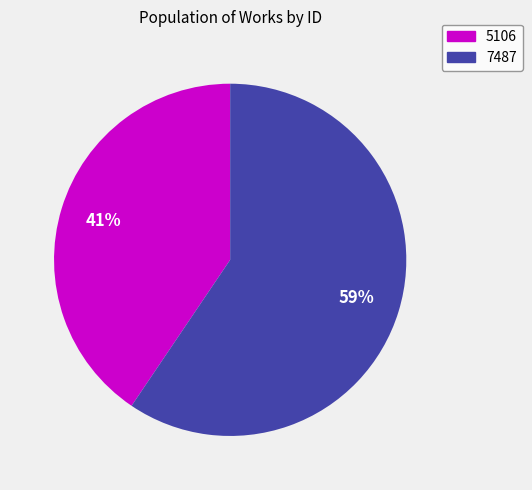

The 7487 slice represents 59% of the pie. True or false?

True